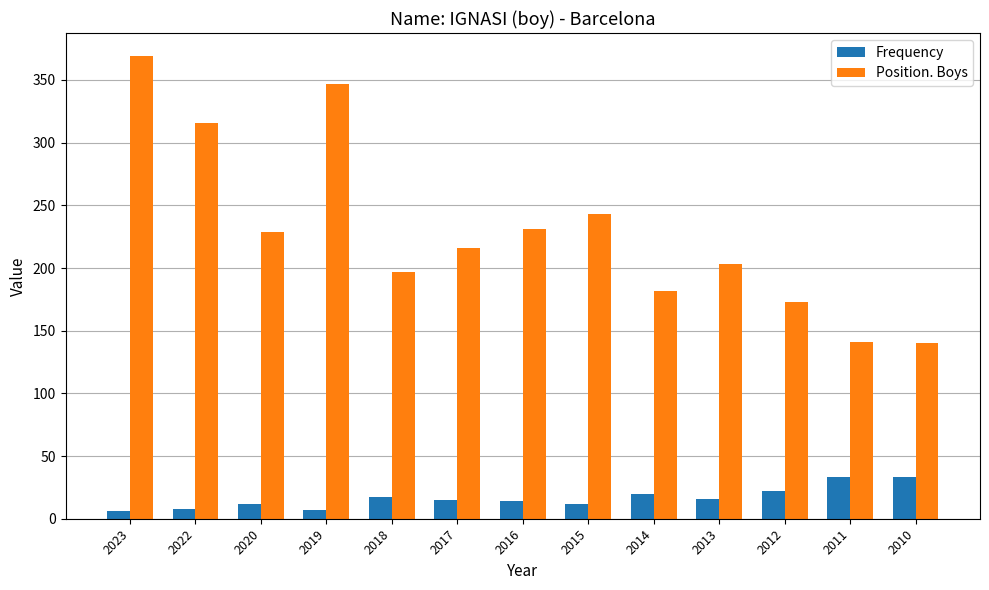

What is the approximate value of Frequency at 2018?

17